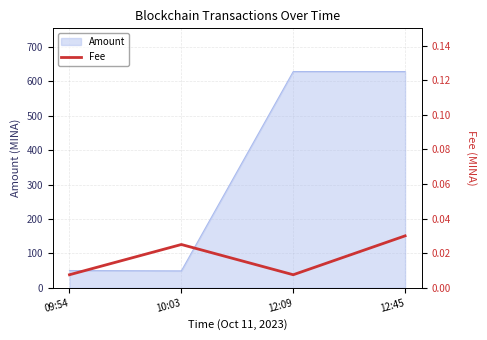

How many lines are shown in the chart?

1